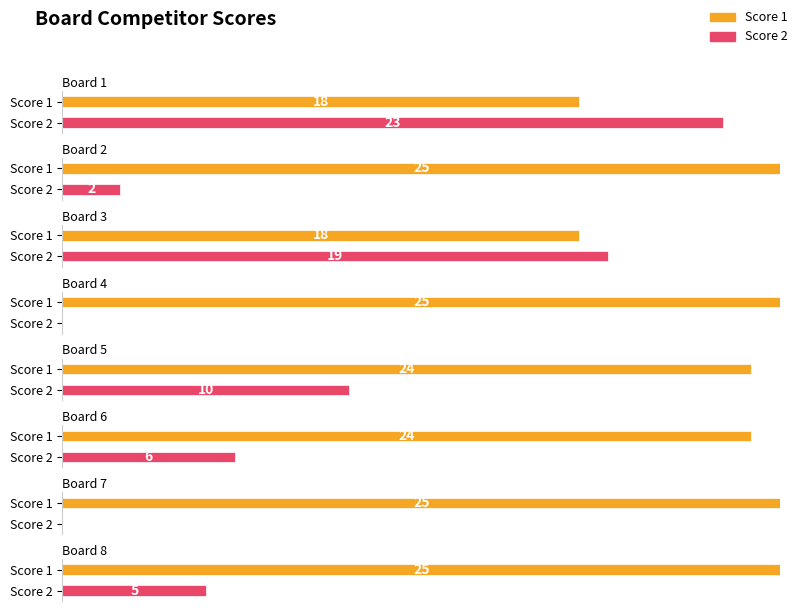

Reading left to right, extract all data points from this chart.

Score 1: 18	25	18	25	24	24	25	25
Score 2: 23	2	19	0	10	6	0	5